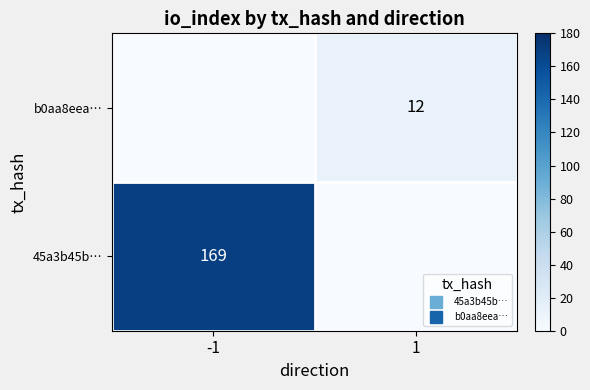

How many b0aa8eea… values are between 0 and 12?

2